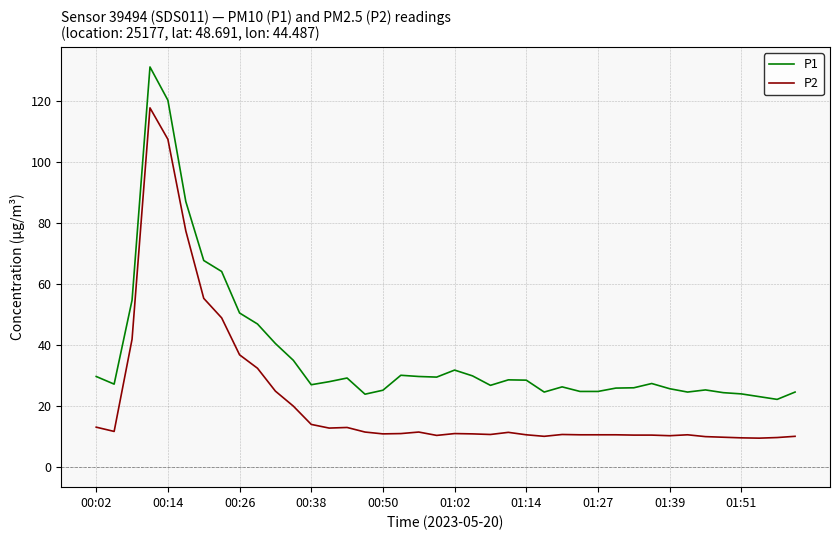

What is the maximum value shown in the chart?

131.1